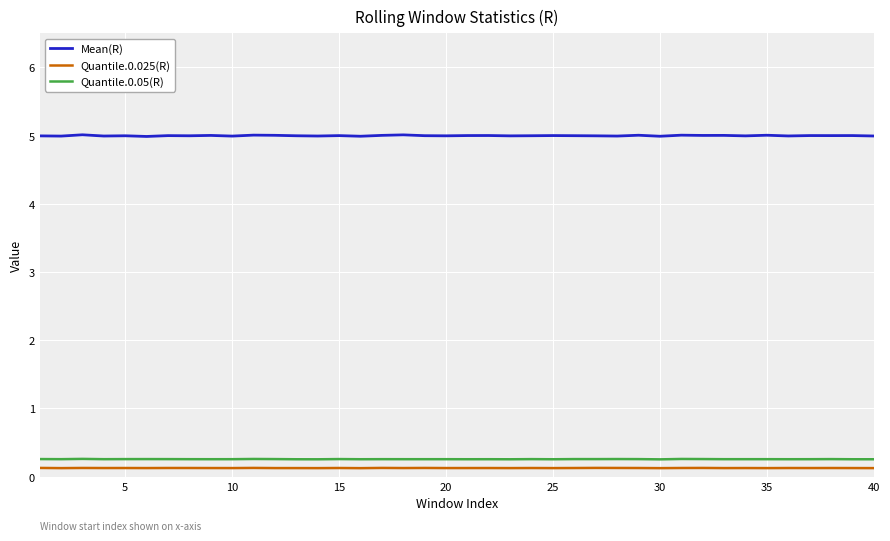

Which series has the largest total across all categories?

Mean(R)